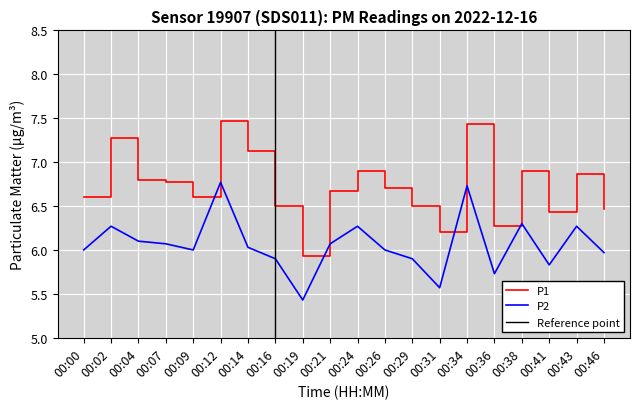

List the labels in order of P2 value, smallest first.

00:19, 00:31, 00:36, 00:41, 00:16, 00:29, 00:46, 00:00, 00:09, 00:26, 00:14, 00:07, 00:21, 00:04, 00:02, 00:24, 00:43, 00:38, 00:34, 00:12